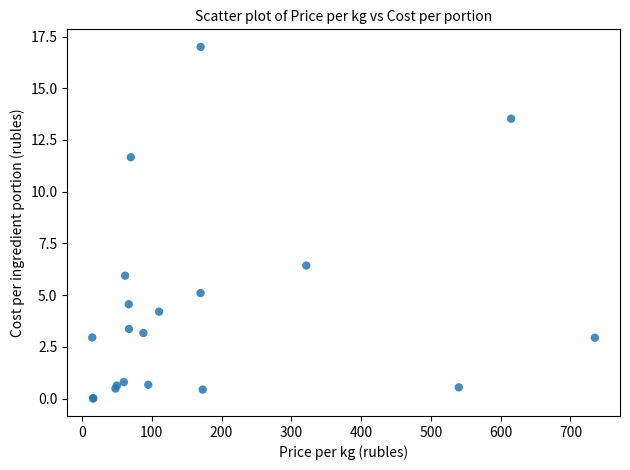

What Y value in the scatter plot is closest to 8?

6.4